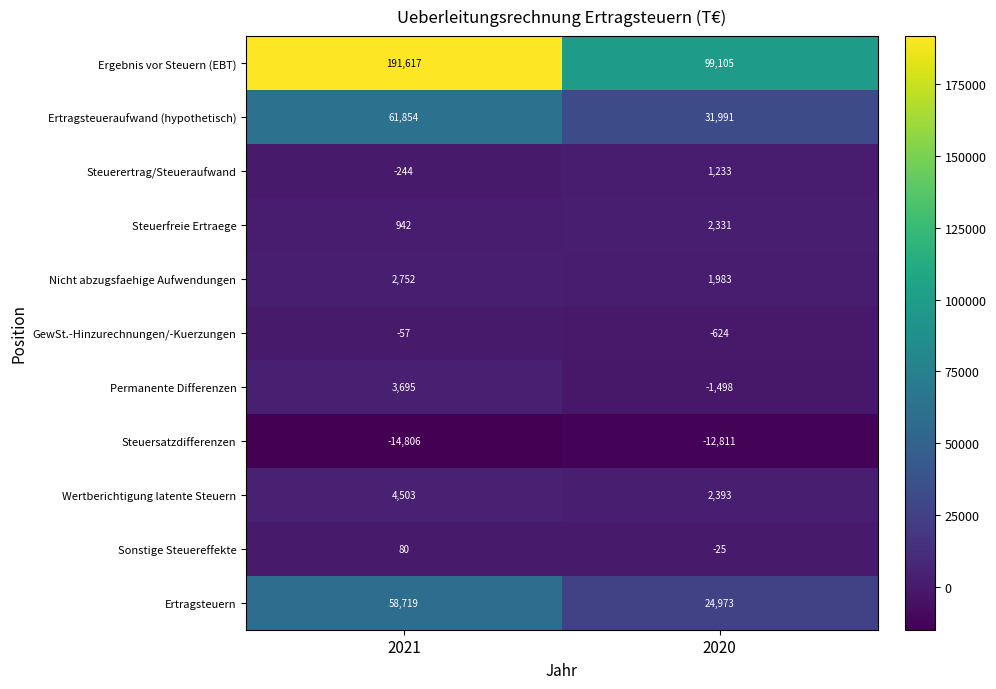

Reading right to left, transcribe all the data shown in this chart.

Ergebnis vor Steuern (EBT): 2020=99105	2021=191617
Ertragsteueraufwand (hypothetisch): 2020=31991	2021=61854
Steuerertrag/Steueraufwand: 2020=1233	2021=-244
Steuerfreie Ertraege: 2020=2331	2021=942
Nicht abzugsfaehige Aufwendungen: 2020=1983	2021=2752
GewSt.-Hinzurechnungen/-Kuerzungen: 2020=-624	2021=-57
Permanente Differenzen: 2020=-1498	2021=3695
Steuersatzdifferenzen: 2020=-12811	2021=-14806
Wertberichtigung latente Steuern: 2020=2393	2021=4503
Sonstige Steuereffekte: 2020=-25	2021=80
Ertragsteuern: 2020=24973	2021=58719